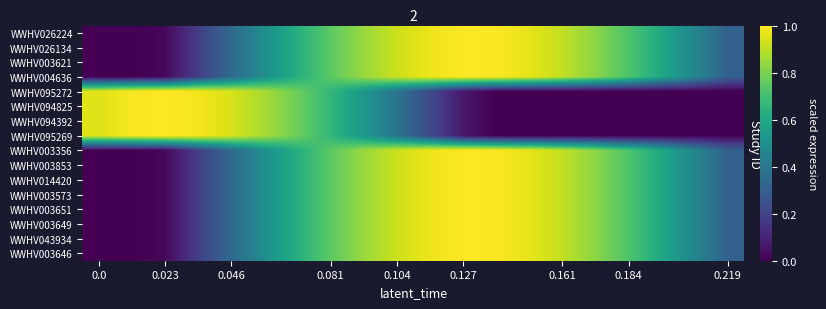

Reading left to right, extract all data points from this chart.

WWHV026224: 0.0	0.0	0.0	0.2	0.3	0.5	0.6	0.7	0.8	0.9	1.0	1.0	1.0	1.0	0.9	0.8	0.7	0.6	0.5	0.3
WWHV026134: 0.0	0.0	0.0	0.2	0.3	0.5	0.6	0.7	0.8	0.9	1.0	1.0	1.0	1.0	0.9	0.8	0.7	0.6	0.5	0.3
WWHV003621: 0.0	0.0	0.0	0.2	0.3	0.5	0.6	0.7	0.8	0.9	1.0	1.0	1.0	1.0	0.9	0.8	0.7	0.6	0.5	0.3
WWHV004636: 0.0	0.0	0.0	0.2	0.3	0.5	0.6	0.7	0.8	0.9	1.0	1.0	1.0	1.0	0.9	0.8	0.7	0.6	0.5	0.3
WWHV095272: 1.0	1.0	1.0	1.0	0.9	0.9	0.8	0.7	0.5	0.4	0.2	0.1	0.0	0.0	0.0	0.0	0.0	0.0	0.0	0.0
WWHV094825: 1.0	1.0	1.0	1.0	0.9	0.9	0.8	0.7	0.5	0.4	0.2	0.1	0.0	0.0	0.0	0.0	0.0	0.0	0.0	0.0
WWHV094392: 1.0	1.0	1.0	1.0	0.9	0.9	0.8	0.7	0.5	0.4	0.2	0.1	0.0	0.0	0.0	0.0	0.0	0.0	0.0	0.0
WWHV095269: 1.0	1.0	1.0	1.0	0.9	0.9	0.8	0.7	0.5	0.4	0.2	0.1	0.0	0.0	0.0	0.0	0.0	0.0	0.0	0.0
WWHV003356: 0.0	0.0	0.0	0.2	0.3	0.5	0.6	0.7	0.8	0.9	1.0	1.0	1.0	1.0	0.9	0.8	0.7	0.6	0.5	0.3
WWHV003853: 0.0	0.0	0.0	0.2	0.3	0.5	0.6	0.7	0.8	0.9	1.0	1.0	1.0	1.0	0.9	0.8	0.7	0.6	0.5	0.3
WWHV014420: 0.0	0.0	0.0	0.2	0.3	0.5	0.6	0.7	0.8	0.9	1.0	1.0	1.0	1.0	0.9	0.8	0.7	0.6	0.5	0.3
WWHV003573: 0.0	0.0	0.0	0.2	0.3	0.5	0.6	0.7	0.8	0.9	1.0	1.0	1.0	1.0	0.9	0.8	0.7	0.6	0.5	0.3
WWHV003651: 0.0	0.0	0.0	0.2	0.3	0.5	0.6	0.7	0.8	0.9	1.0	1.0	1.0	1.0	0.9	0.8	0.7	0.6	0.5	0.3
WWHV003649: 0.0	0.0	0.0	0.2	0.3	0.5	0.6	0.7	0.8	0.9	1.0	1.0	1.0	1.0	0.9	0.8	0.7	0.6	0.5	0.3
WWHV043934: 0.0	0.0	0.0	0.2	0.3	0.5	0.6	0.7	0.8	0.9	1.0	1.0	1.0	1.0	0.9	0.8	0.7	0.6	0.5	0.3
WWHV003646: 0.0	0.0	0.0	0.2	0.3	0.5	0.6	0.7	0.8	0.9	1.0	1.0	1.0	1.0	0.9	0.8	0.7	0.6	0.5	0.3